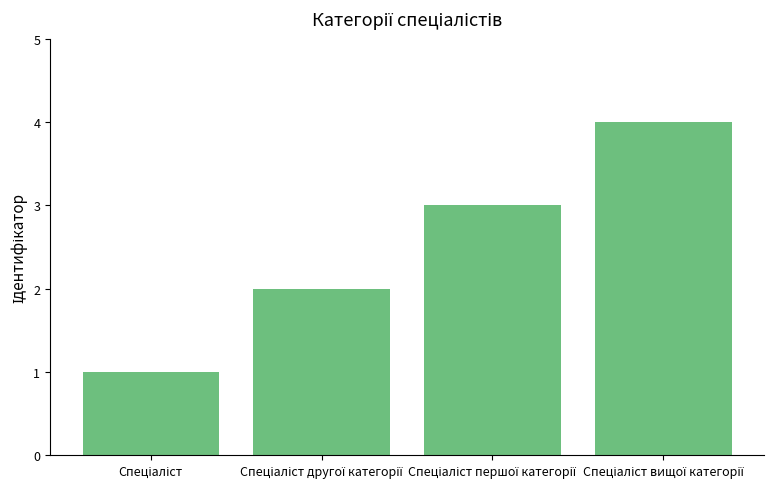

How many bars are there in total?

4